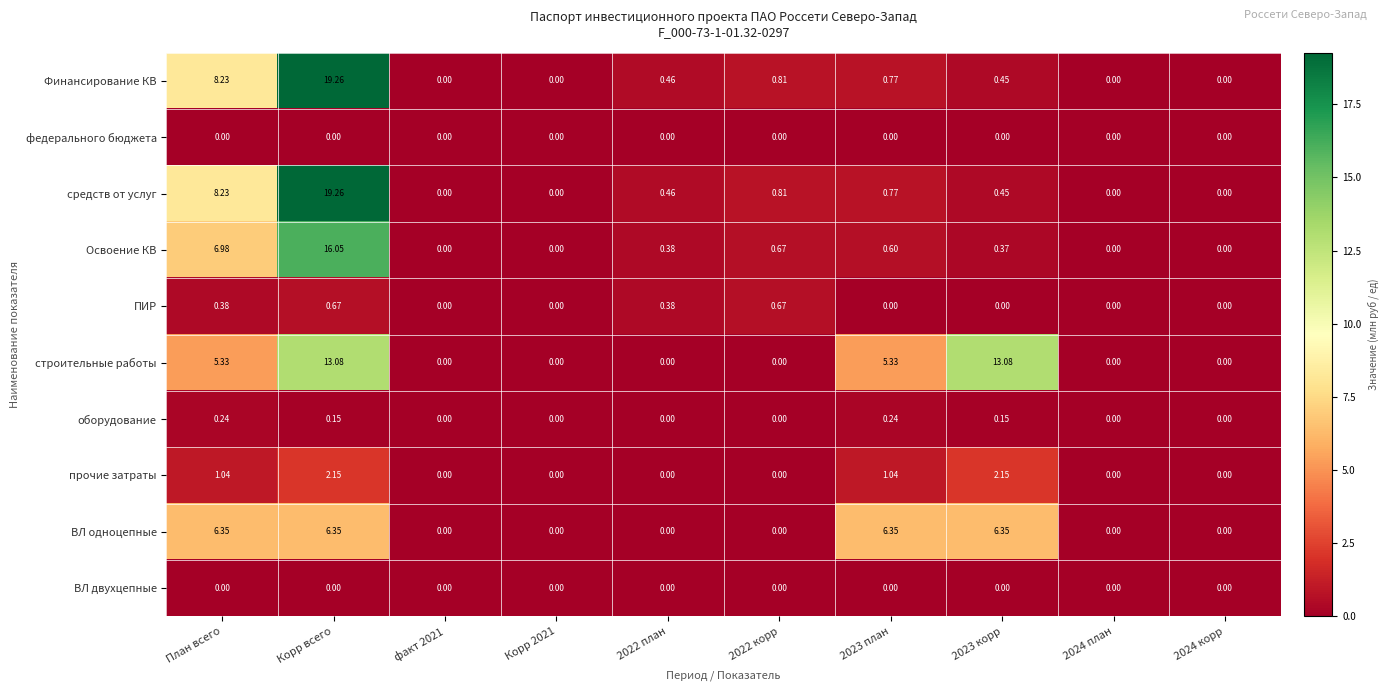

Where is средств от услуг nearest to the value 9?

План всего